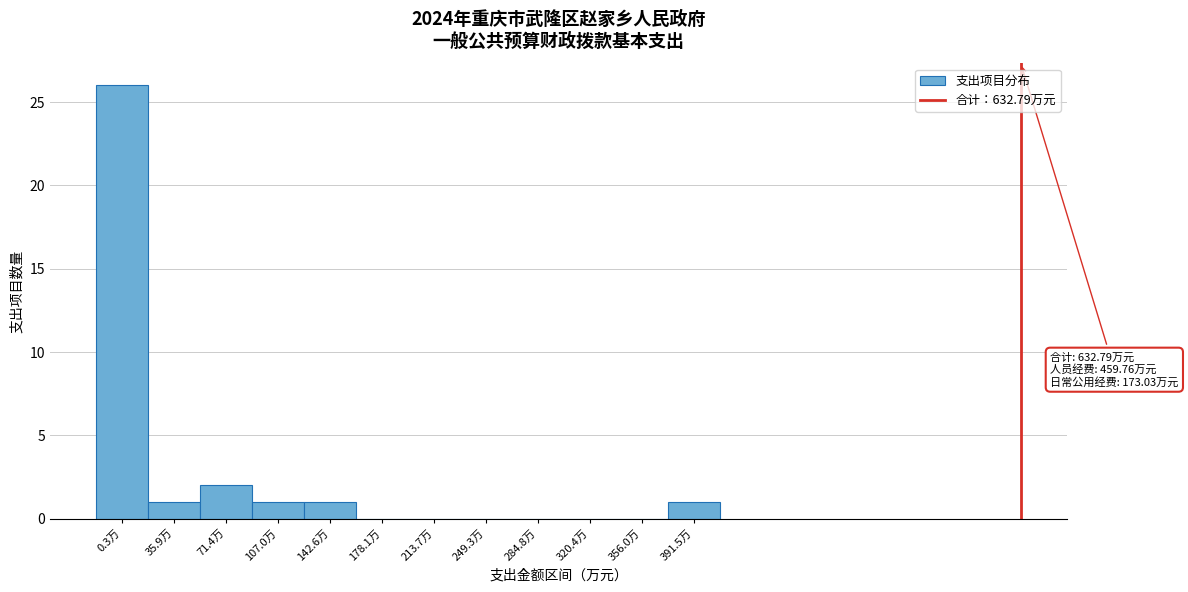

Reading left to right, list all the values displayed in this chart.

0.3万=26	35.9万=1	71.4万=2	107.0万=1	142.6万=1	178.1万=0	213.7万=0	249.3万=0	284.8万=0	320.4万=0	356.0万=0	391.5万=1